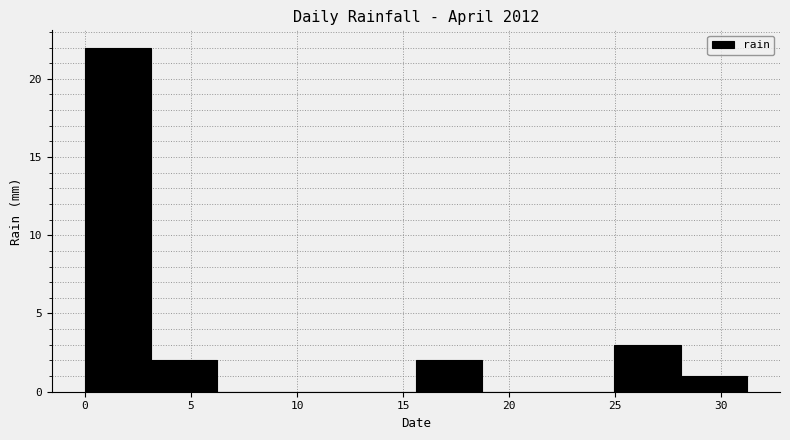

Over which range of the x-axis is the bar tallest?

0.0 to 3.0